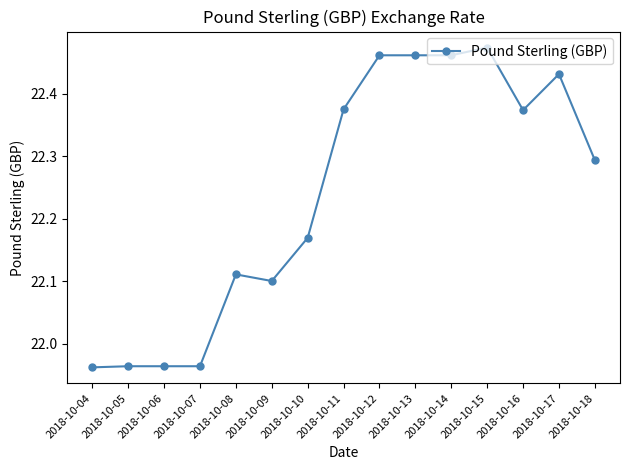

Where does the data first go above 22?

2018-10-08